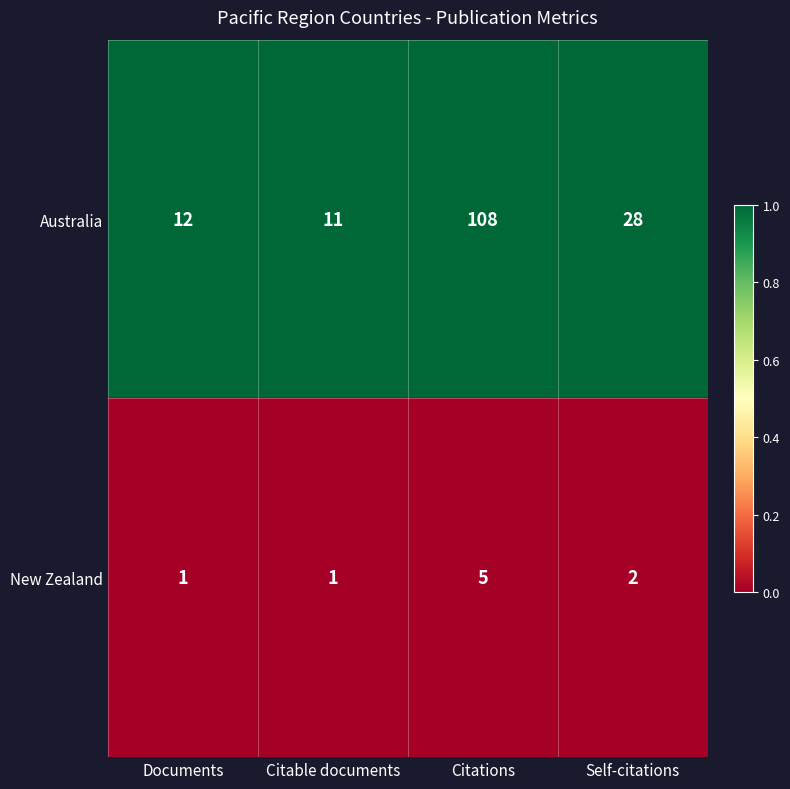

What is the difference between the Australia values at Citable documents and Citations?

97